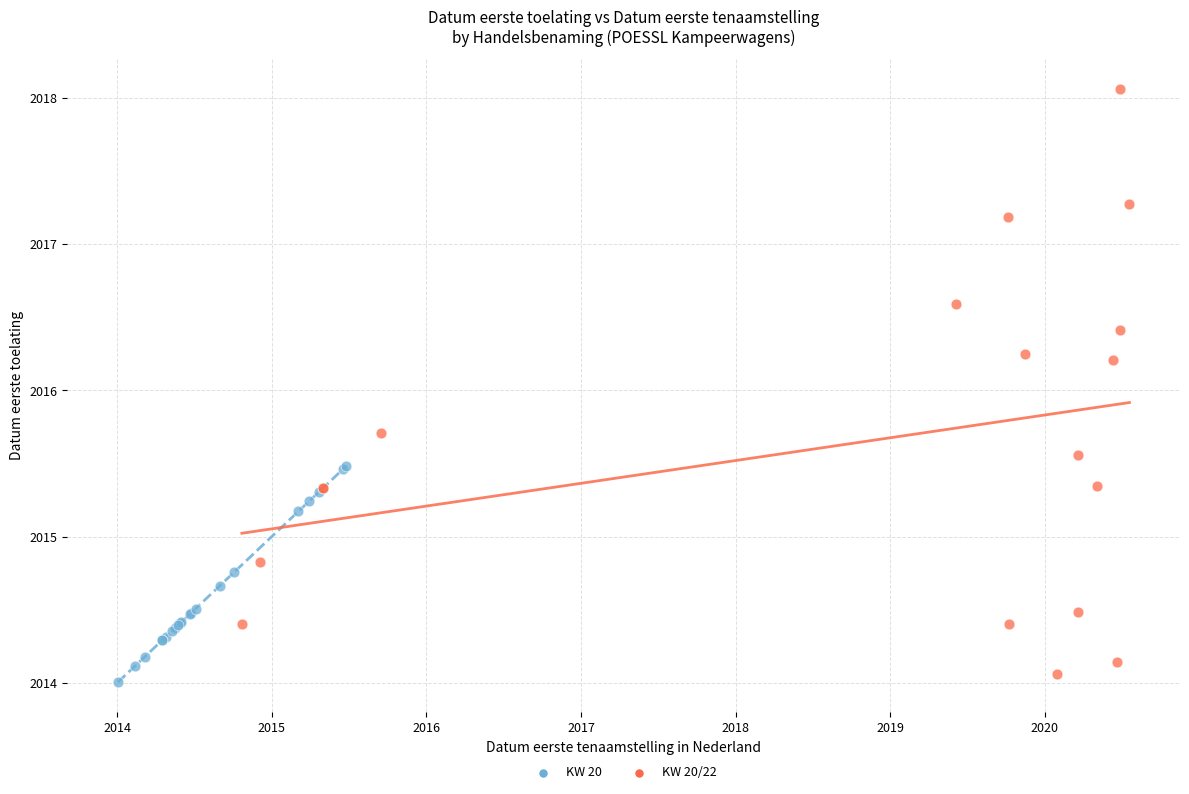

Which series reaches the maximum Y coordinate?

KW 20/22